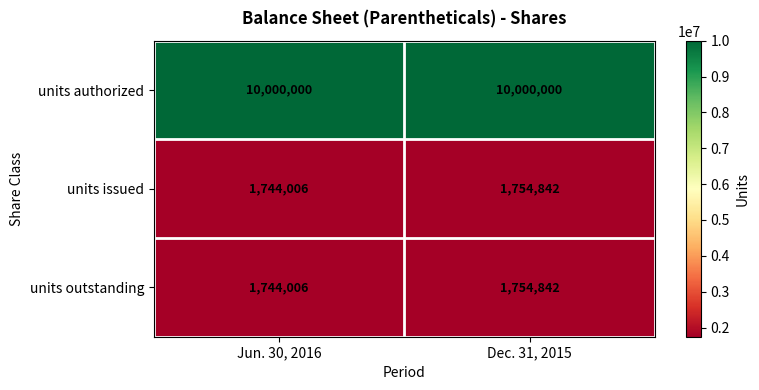

What is the maximum value shown in the chart?

10000000